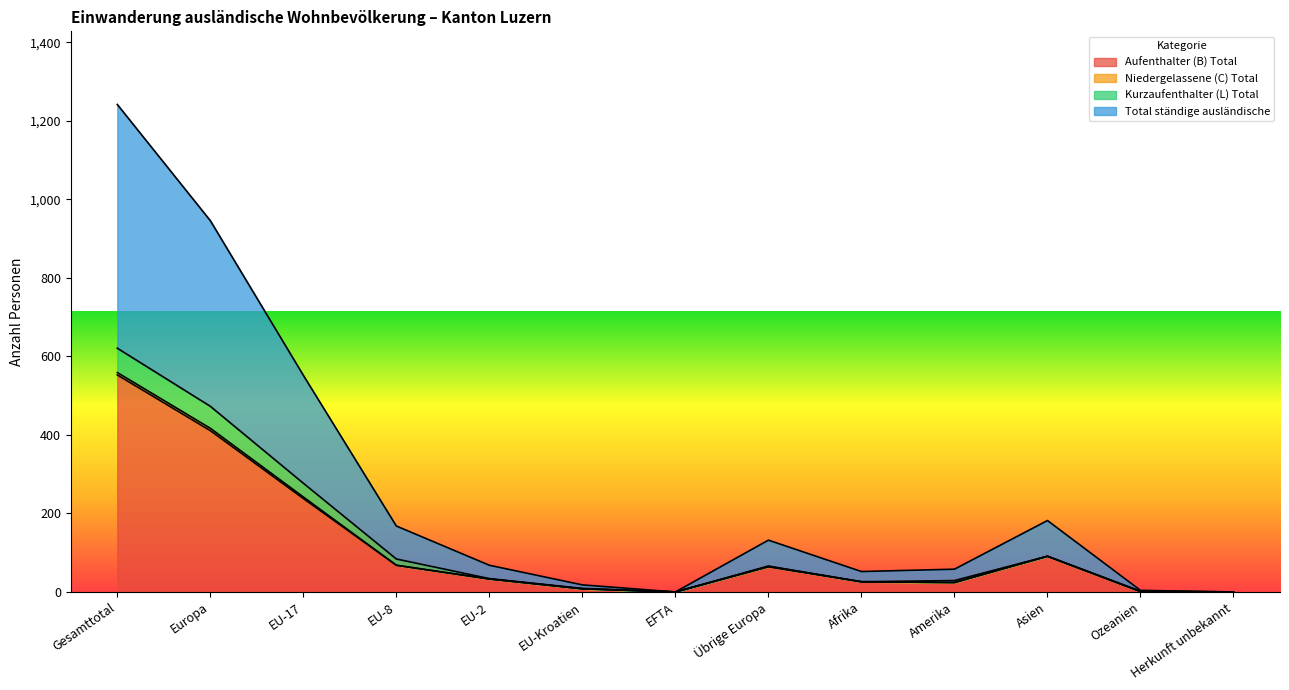

Which series changed the most between Gesamttotal and Übrige Europa?

Total ständige ausländische